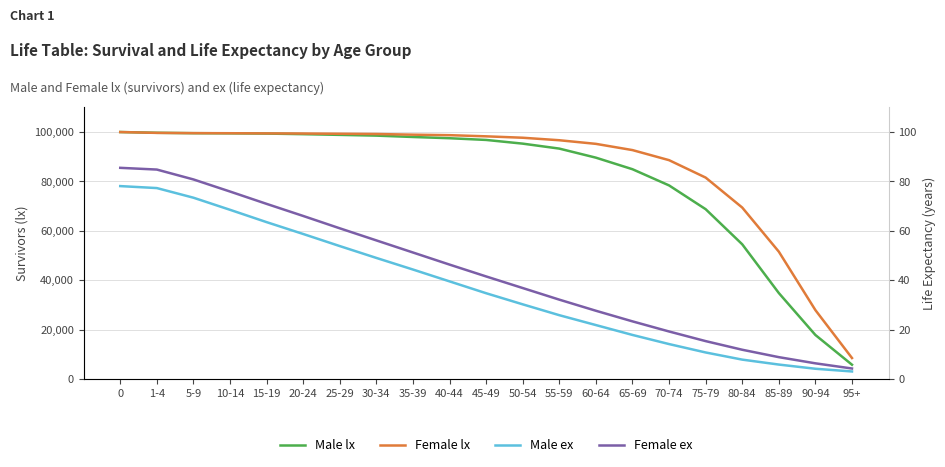

Where is Male ex nearest to the value 40?

40-44